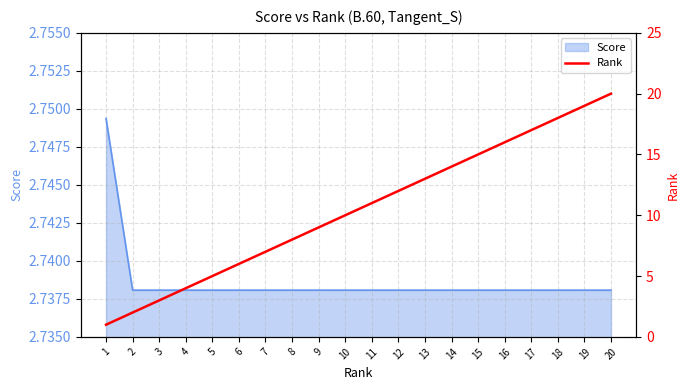

Approximately how many times larger is the value at 13 compared to 14?

0.9